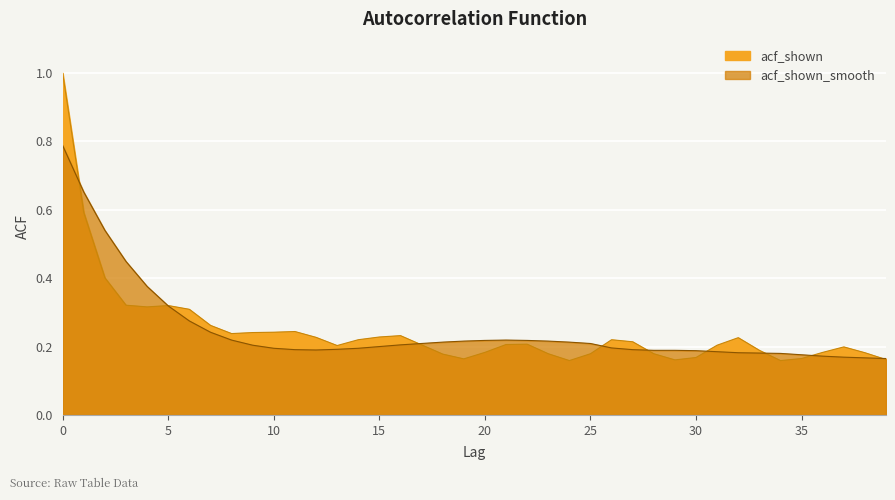

The acf_shown_smooth series shows 0.1 at 37. True or false?

False